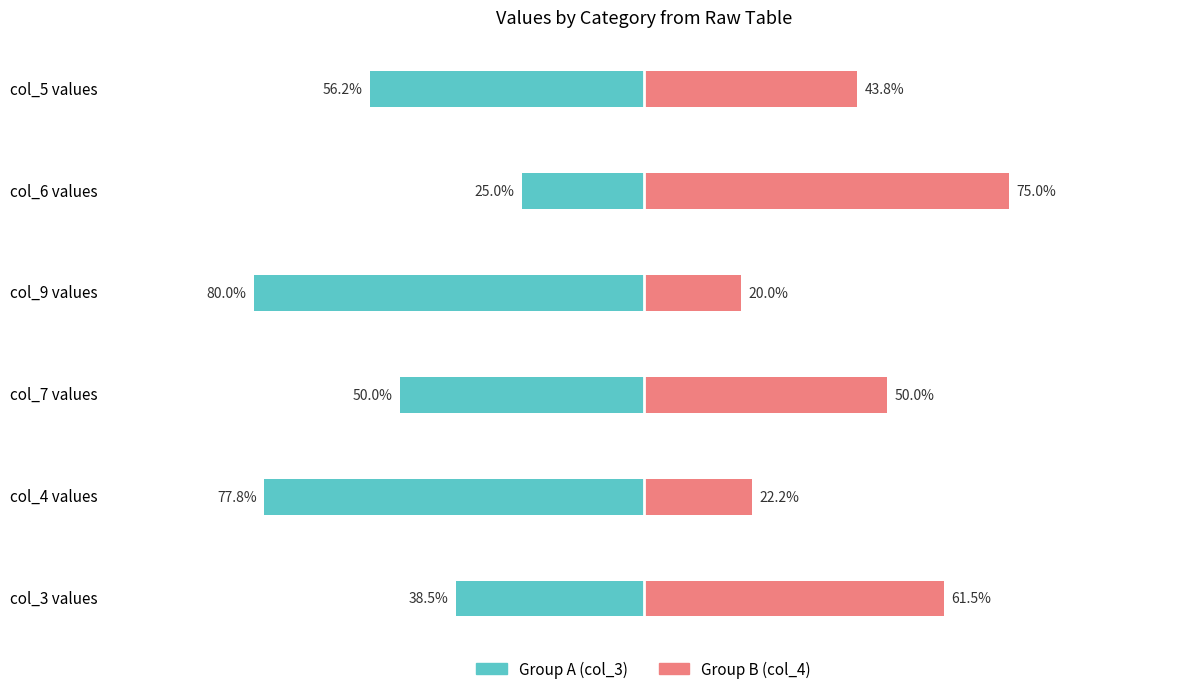

Which series has the widest spread of values?

col_3 (Group A)